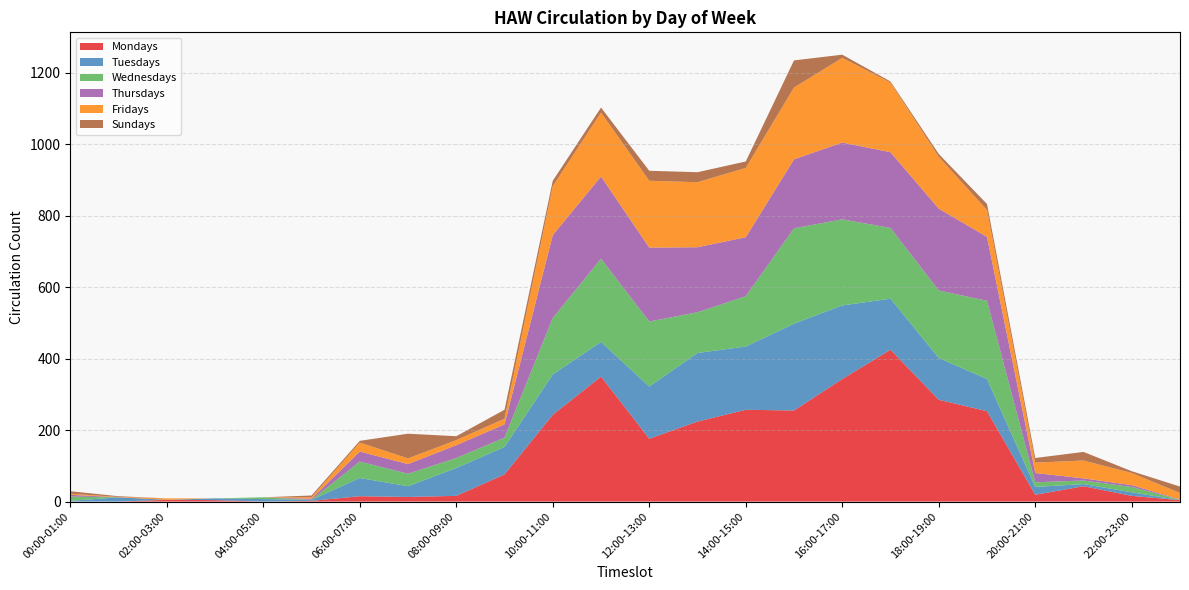

Reading left to right, transcribe all the data shown in this chart.

Mondays: 00:00-01:00=0	01:00-02:00=0	02:00-03:00=5	03:00-04:00=4	04:00-05:00=0	05:00-06:00=2	06:00-07:00=15	07:00-08:00=13	08:00-09:00=16	09:00-10:00=76	10:00-11:00=243	11:00-12:00=350	12:00-13:00=176	13:00-14:00=224	14:00-15:00=257	15:00-16:00=255	16:00-17:00=343	17:00-18:00=425	18:00-19:00=285	19:00-20:00=253	20:00-21:00=19	21:00-22:00=43	22:00-23:00=16	23:00-24:00=4
Tuesdays: 00:00-01:00=2	01:00-02:00=12	02:00-03:00=0	03:00-04:00=5	04:00-05:00=7	05:00-06:00=3	06:00-07:00=51	07:00-08:00=30	08:00-09:00=78	09:00-10:00=77	10:00-11:00=113	11:00-12:00=97	12:00-13:00=146	13:00-14:00=192	14:00-15:00=177	15:00-16:00=243	16:00-17:00=206	17:00-18:00=143	18:00-19:00=117	19:00-20:00=90	20:00-21:00=22	21:00-22:00=6	22:00-23:00=10	23:00-24:00=0
Wednesdays: 00:00-01:00=12	01:00-02:00=0	02:00-03:00=0	03:00-04:00=0	04:00-05:00=5	05:00-06:00=0	06:00-07:00=46	07:00-08:00=35	08:00-09:00=28	09:00-10:00=26	10:00-11:00=158	11:00-12:00=233	12:00-13:00=182	13:00-14:00=114	14:00-15:00=141	15:00-16:00=267	16:00-17:00=241	17:00-18:00=198	18:00-19:00=189	19:00-20:00=219	20:00-21:00=13	21:00-22:00=10	22:00-23:00=15	23:00-24:00=1
Thursdays: 00:00-01:00=5	01:00-02:00=0	02:00-03:00=0	03:00-04:00=0	04:00-05:00=0	05:00-06:00=3	06:00-07:00=28	07:00-08:00=27	08:00-09:00=36	09:00-10:00=37	10:00-11:00=232	11:00-12:00=230	12:00-13:00=207	13:00-14:00=182	14:00-15:00=165	15:00-16:00=193	16:00-17:00=215	17:00-18:00=212	18:00-19:00=229	19:00-20:00=179	20:00-21:00=26	21:00-22:00=6	22:00-23:00=5	23:00-24:00=1
Fridays: 00:00-01:00=3	01:00-02:00=1	02:00-03:00=4	03:00-04:00=0	04:00-05:00=0	05:00-06:00=4	06:00-07:00=25	07:00-08:00=16	08:00-09:00=14	09:00-10:00=16	10:00-11:00=137	11:00-12:00=179	12:00-13:00=187	13:00-14:00=182	14:00-15:00=194	15:00-16:00=201	16:00-17:00=237	17:00-18:00=195	18:00-19:00=145	19:00-20:00=75	20:00-21:00=29	21:00-22:00=50	22:00-23:00=34	23:00-24:00=18
Sundays: 00:00-01:00=7	01:00-02:00=2	02:00-03:00=0	03:00-04:00=0	04:00-05:00=0	05:00-06:00=5	06:00-07:00=5	07:00-08:00=69	08:00-09:00=11	09:00-10:00=25	10:00-11:00=15	11:00-12:00=14	12:00-13:00=28	13:00-14:00=28	14:00-15:00=18	15:00-16:00=76	16:00-17:00=9	17:00-18:00=3	18:00-19:00=8	19:00-20:00=17	20:00-21:00=13	21:00-22:00=24	22:00-23:00=5	23:00-24:00=18